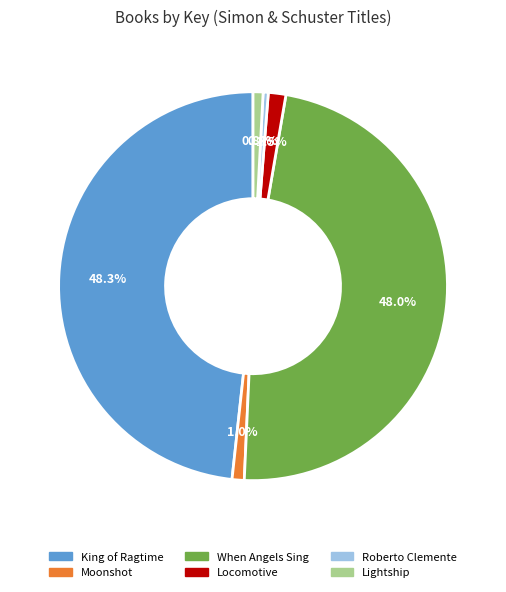

Between Roberto Clemente and Moonshot, which is larger?

Moonshot